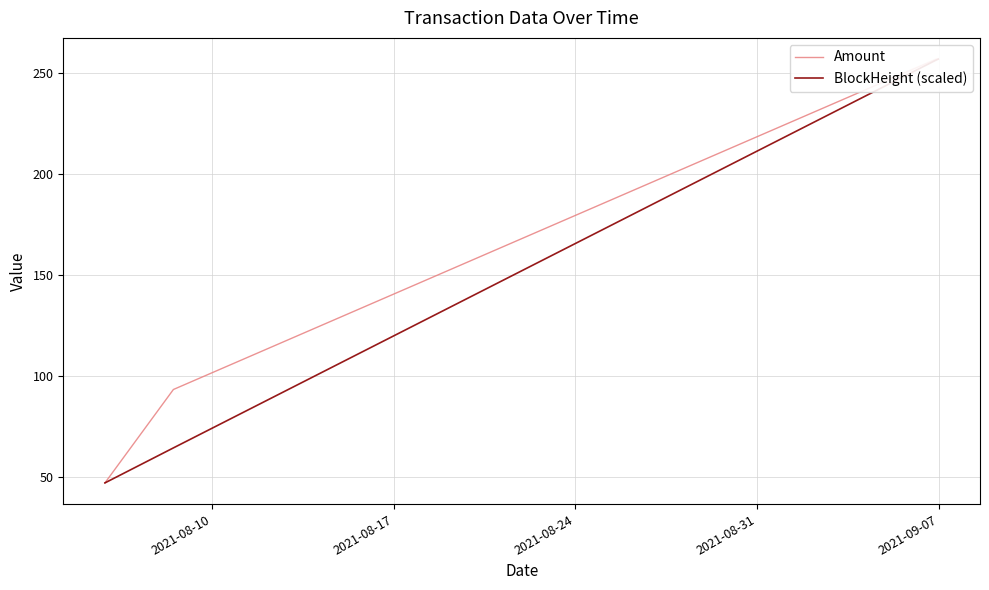

What is the label of the 4th point from the left?

2021-08-31